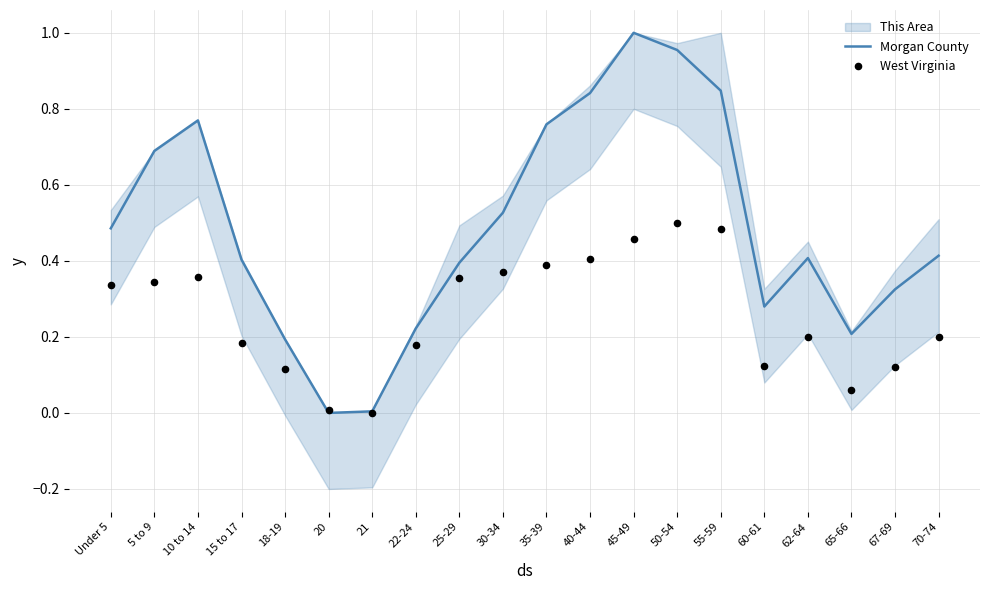

Is the value of Morgan County at 15 to 17 greater than the value of West Virginia at 45-49?

No